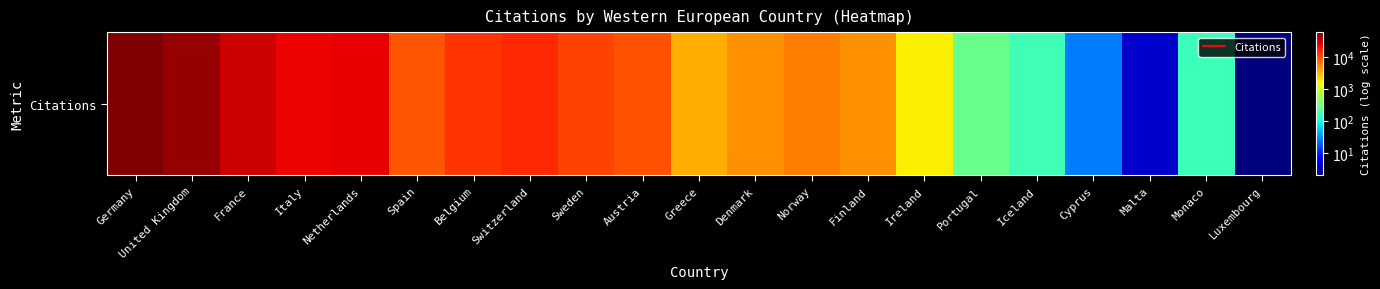

What is the difference between the values at Spain and Ireland?

7378